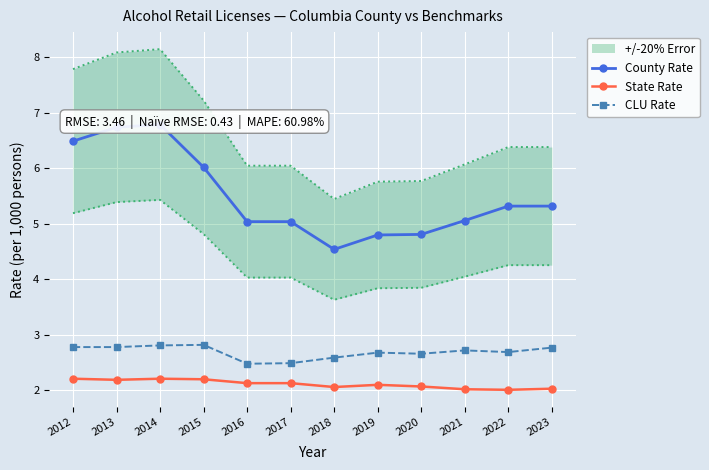

What is the sum of all State Rate values?

25.4